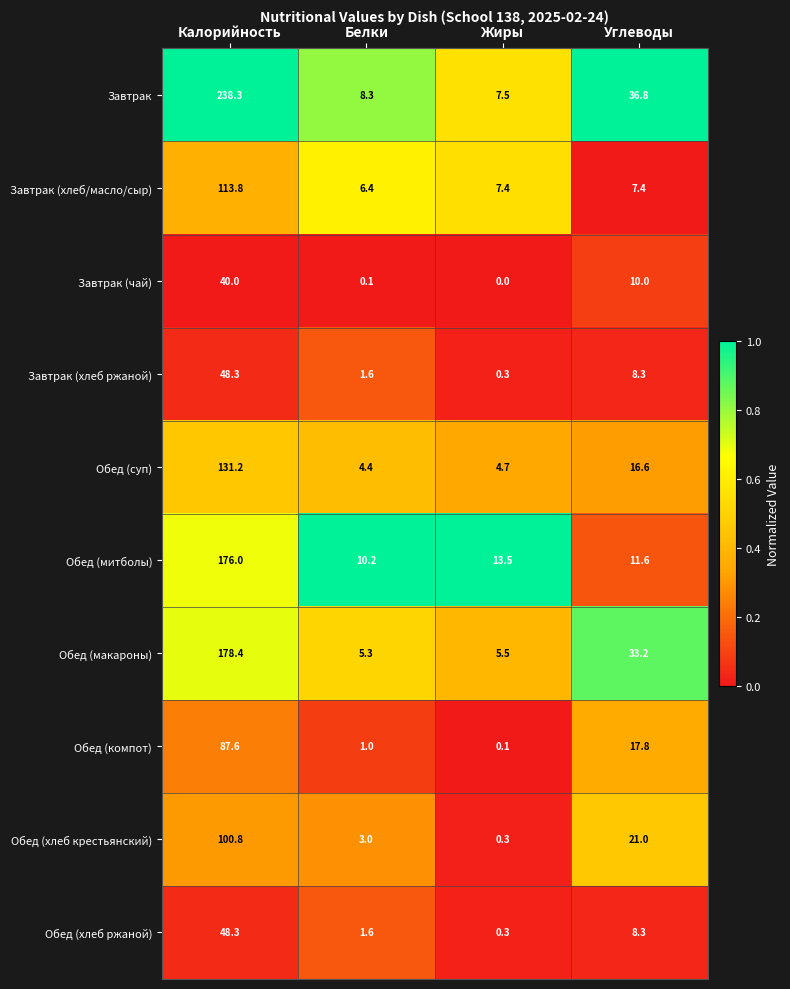

What is the approximate value of Завтрак (хлеб/масло/сыр) at Калорийность?

113.8